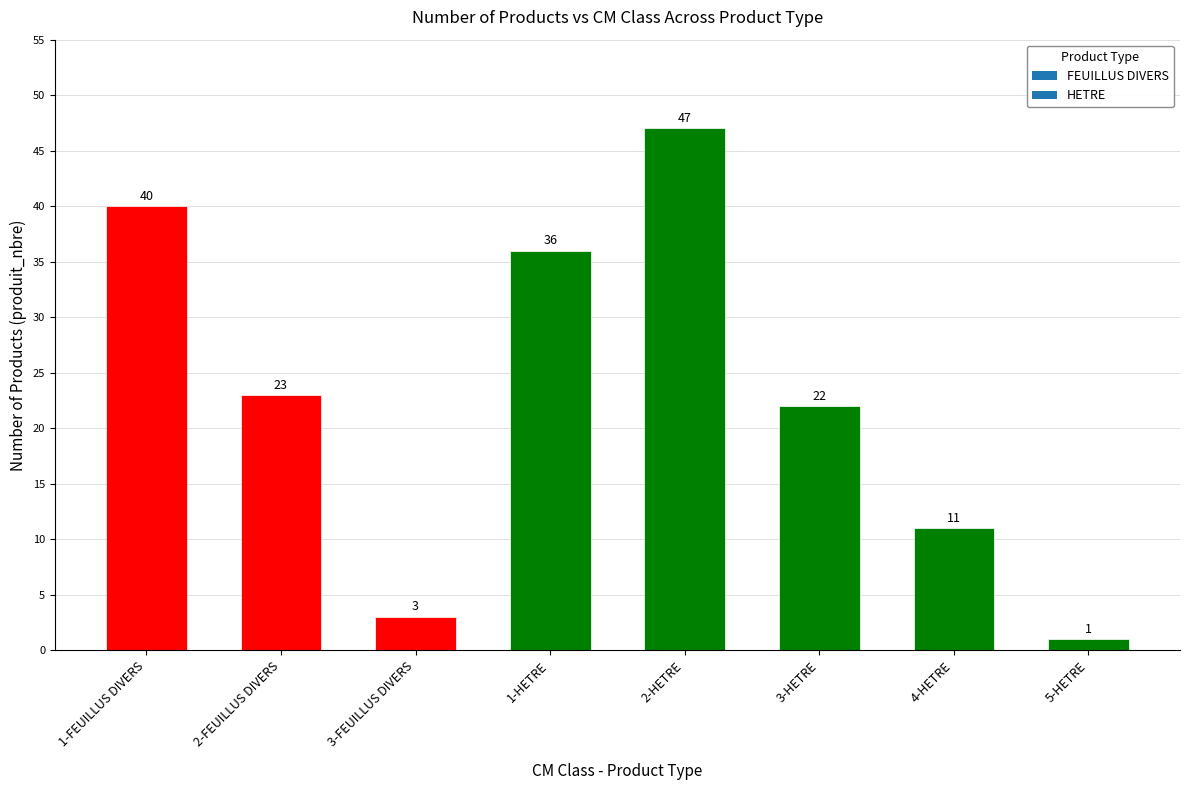

What is the sum of all values?

183